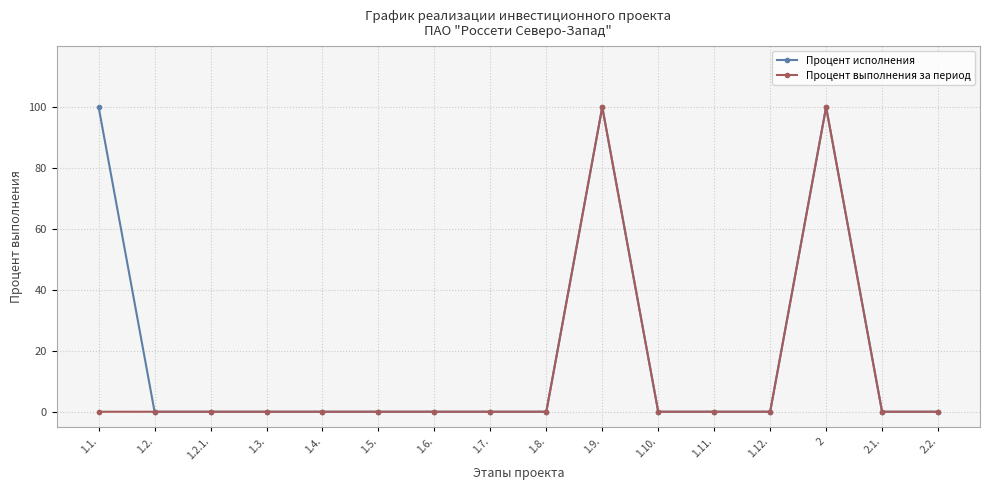

What is the maximum value for Процент исполнения?

100